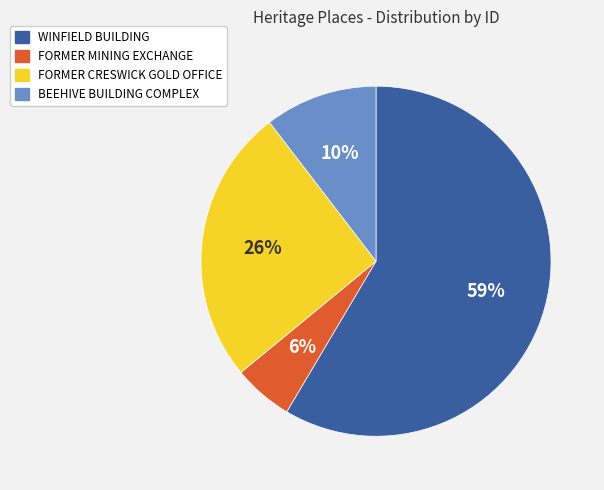

To the nearest percent, what percentage of the pie is FORMER MINING EXCHANGE?

6%